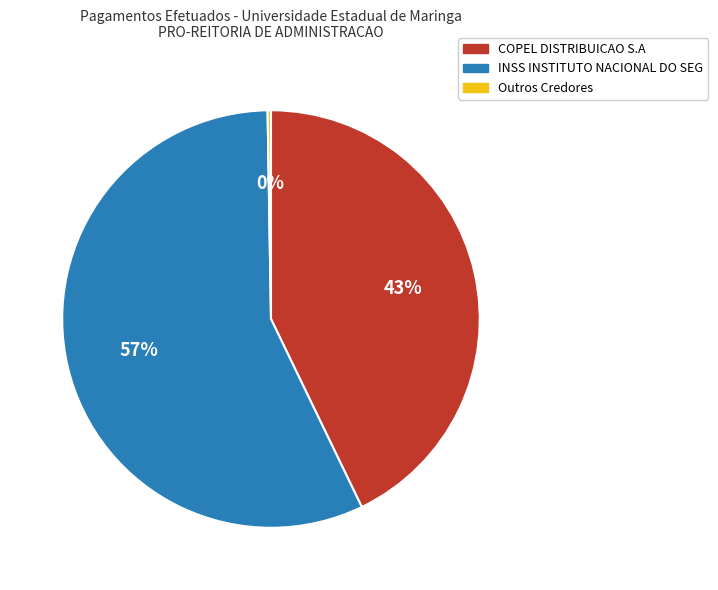

Is there any slice that represents more than half of the pie?

Yes